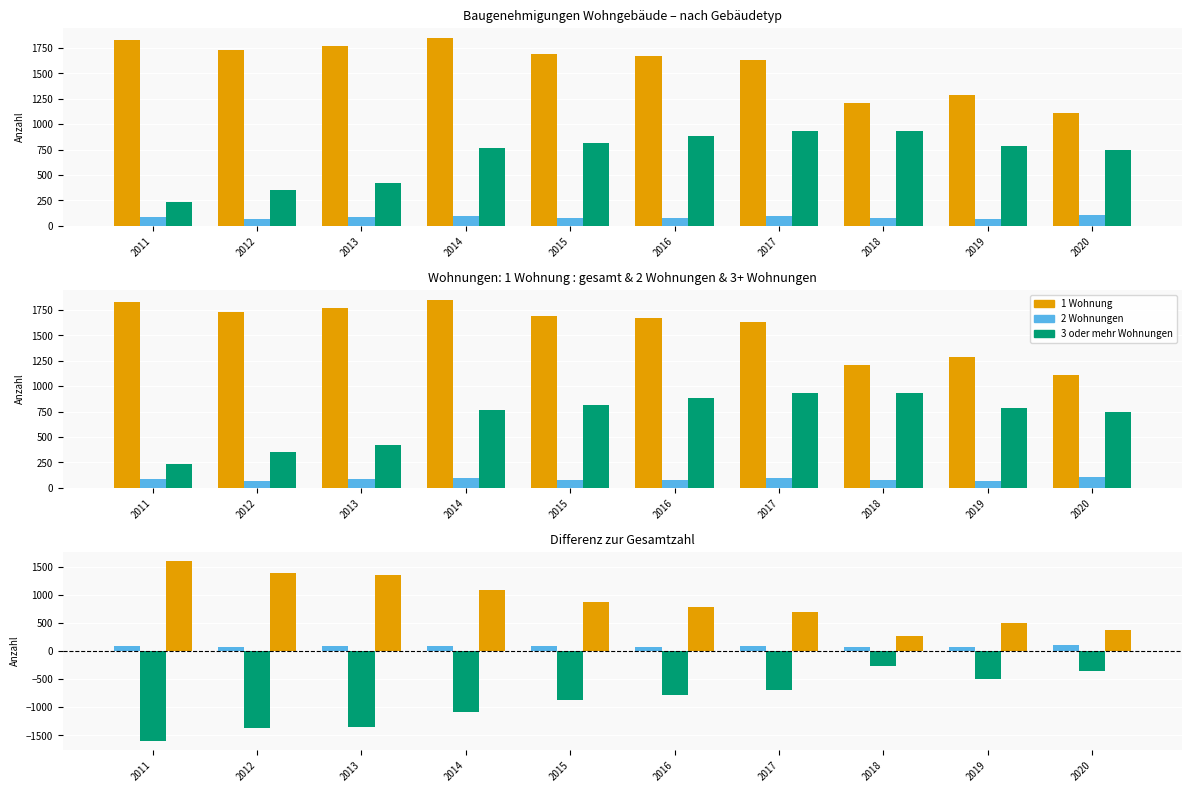

True or false: 2 Wohnungen has a value of 92 at 2014.

True